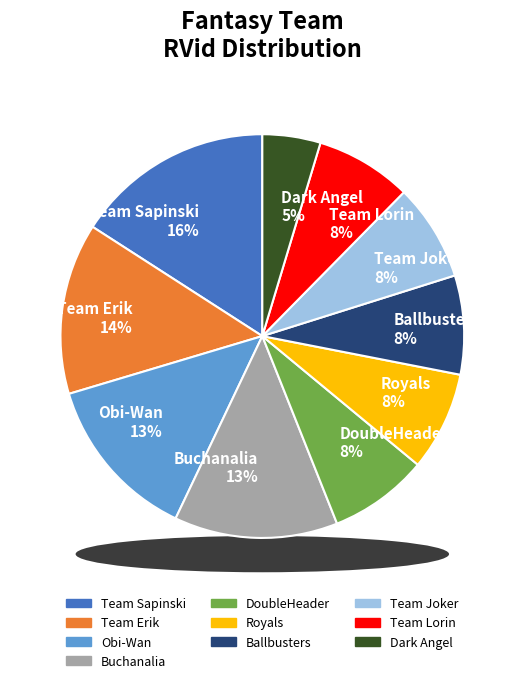

Is there a majority slice in this chart?

No